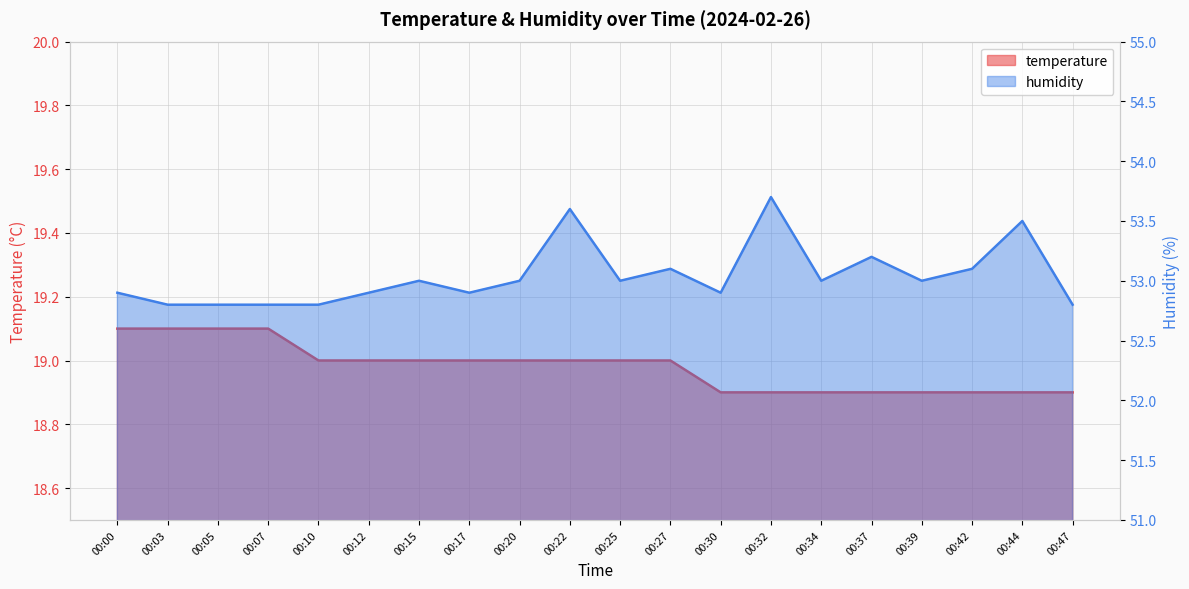

What is the average value of the humidity series?

53.0